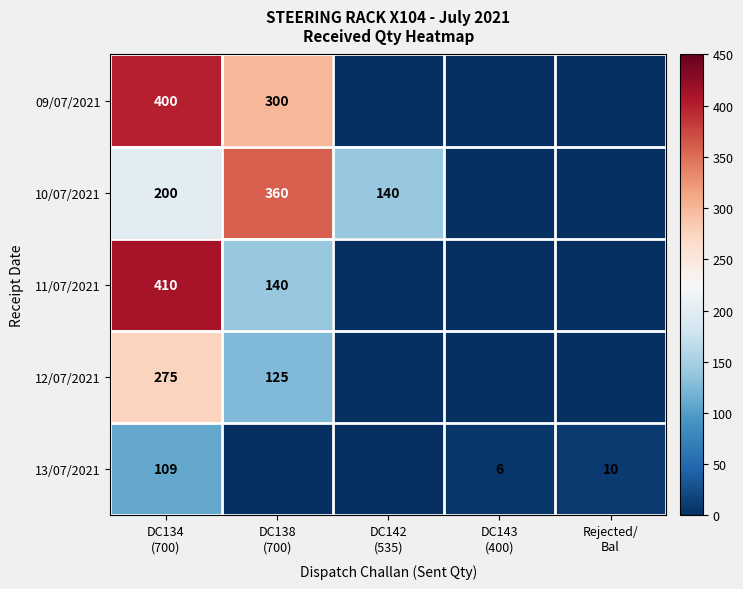

Read the 10/07/2021 value at DC134 (700), to the nearest 10.

200